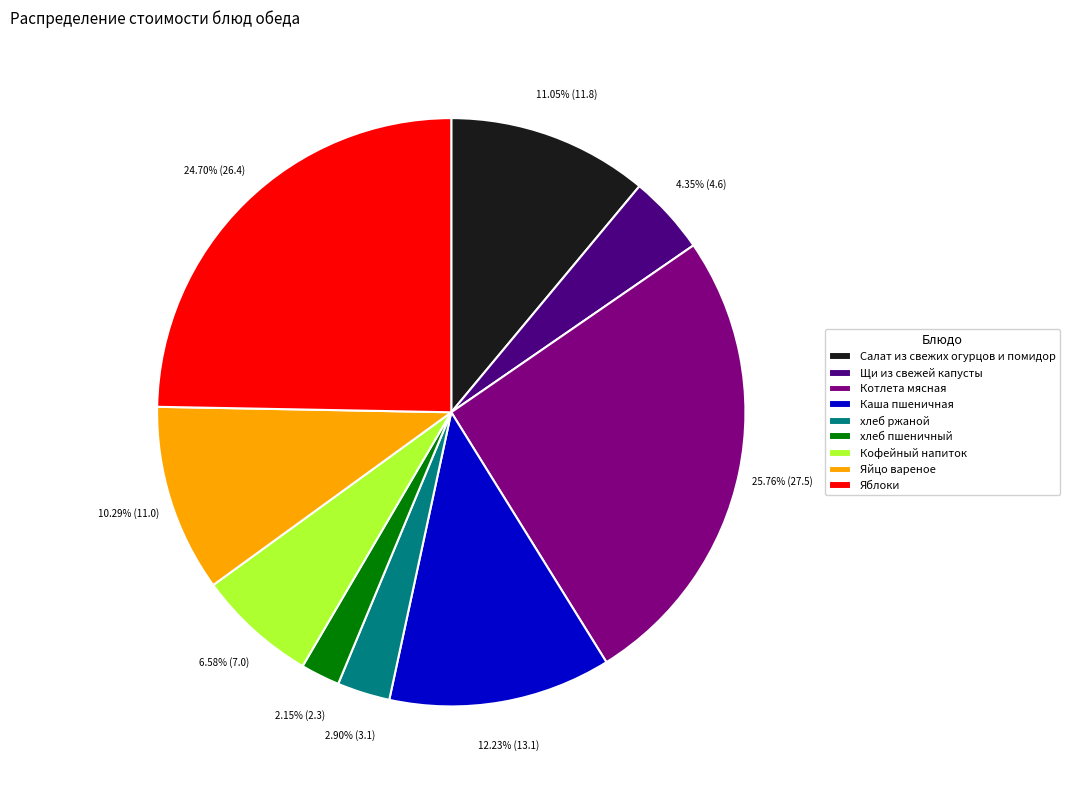

Does хлеб ржаной represent more than half of the total?

No